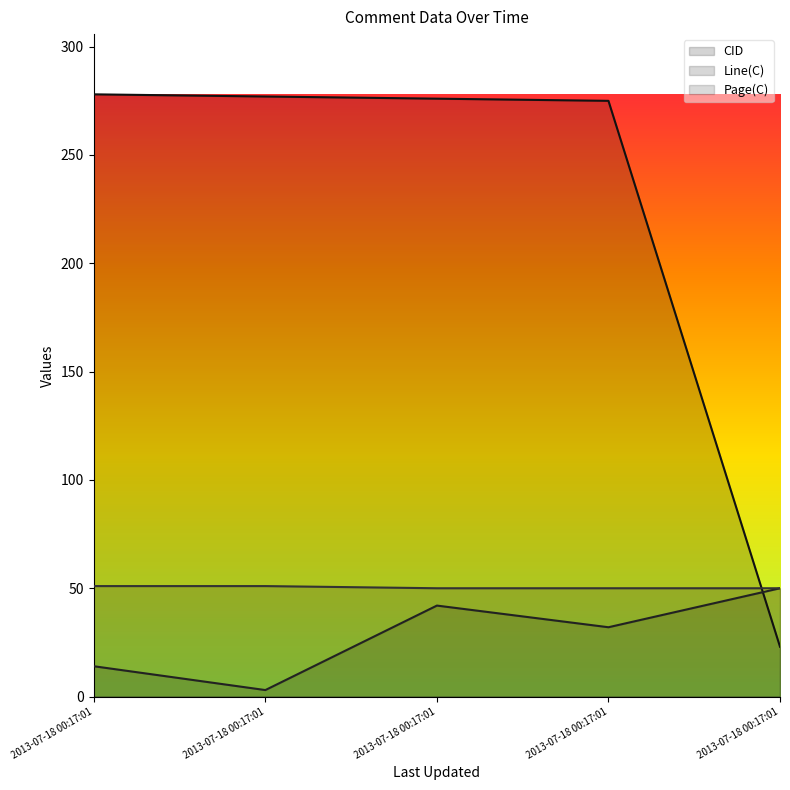

Between 2013-07-18 00:17:01(275) and 2013-07-18 00:17:01(277), which is larger?

2013-07-18 00:17:01(277)